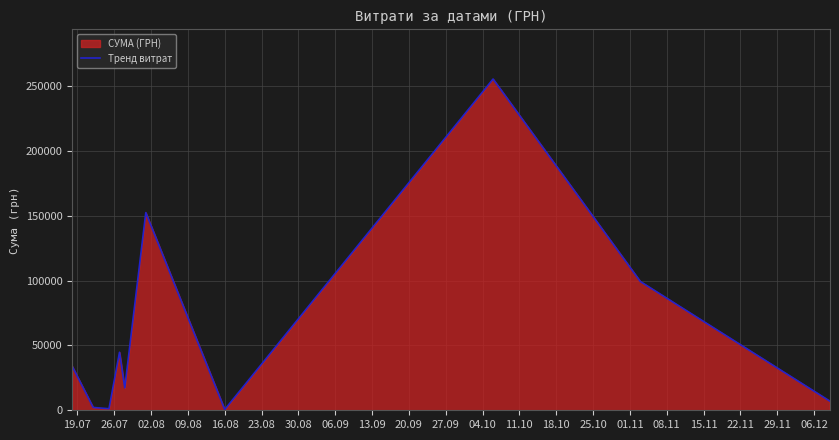

What is the difference between the maximum and minimum values?

254950.2